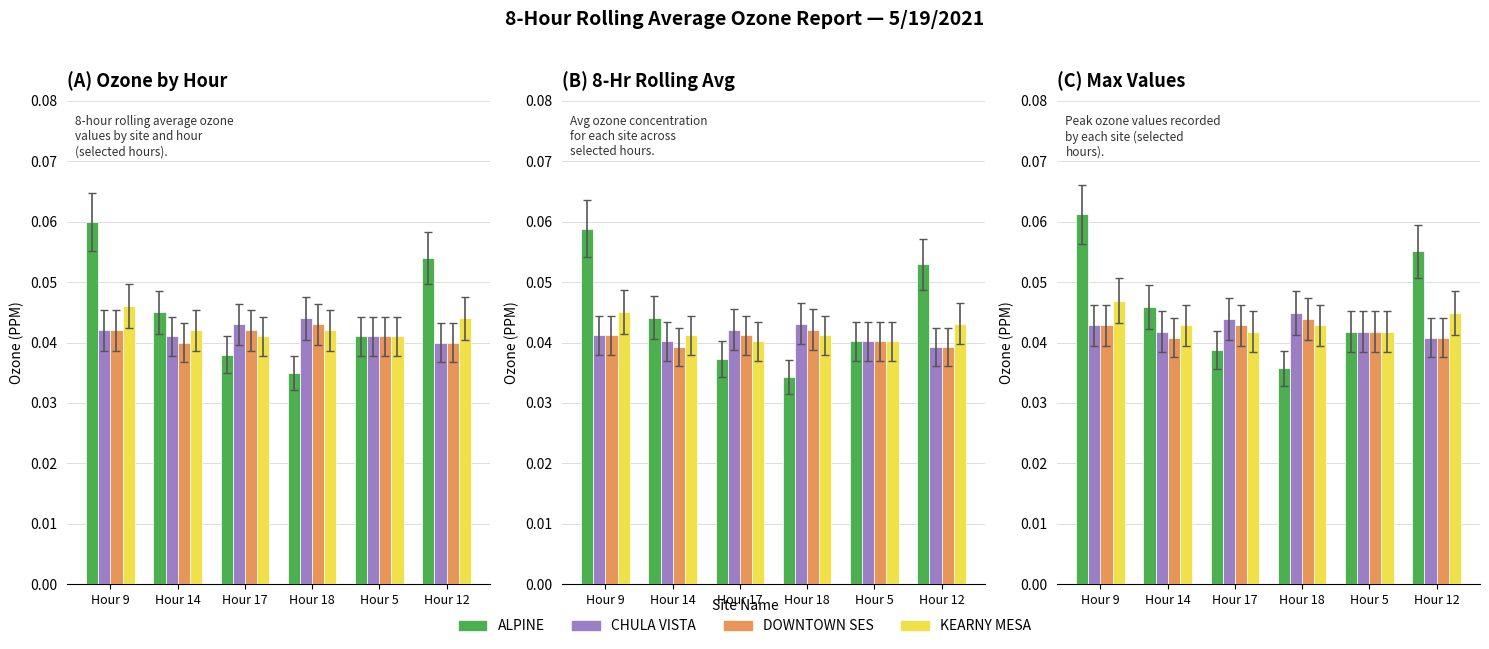

At which category does the chart reach its peak across all series?

Hour 9